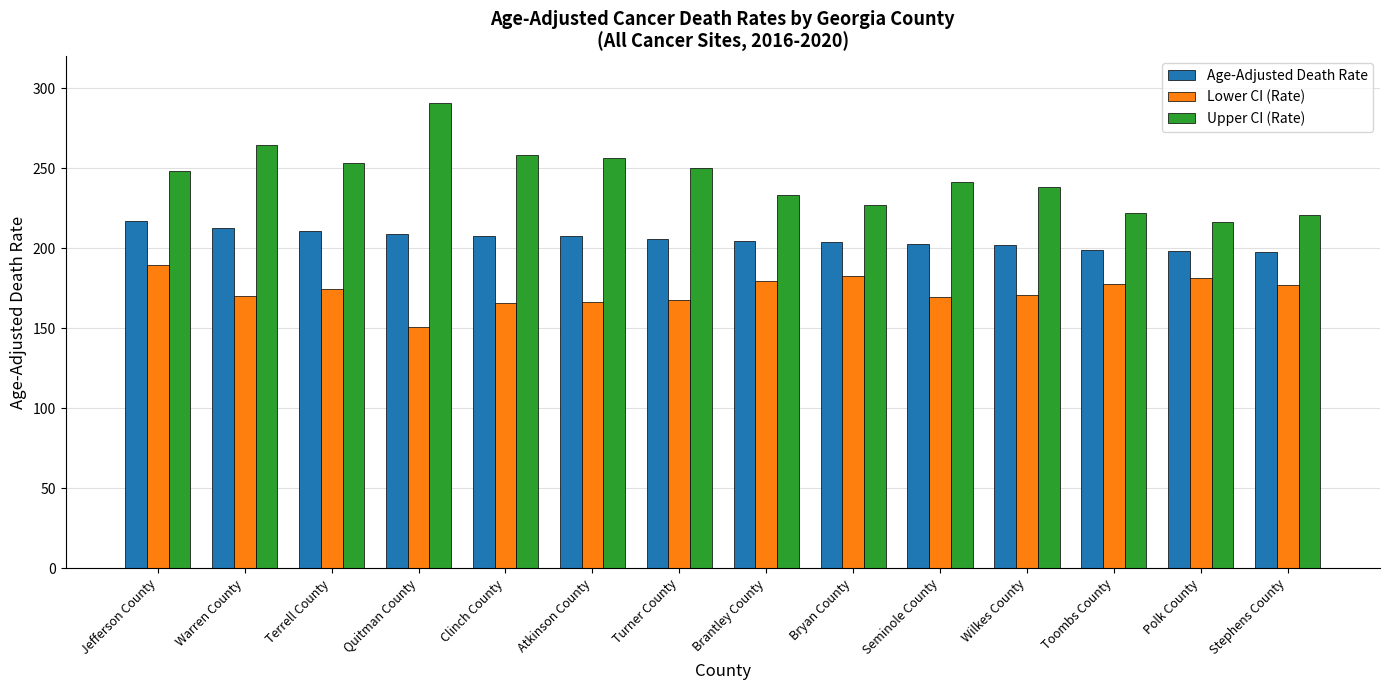

What is the sum of all Lower CI (Rate) values?

2424.3